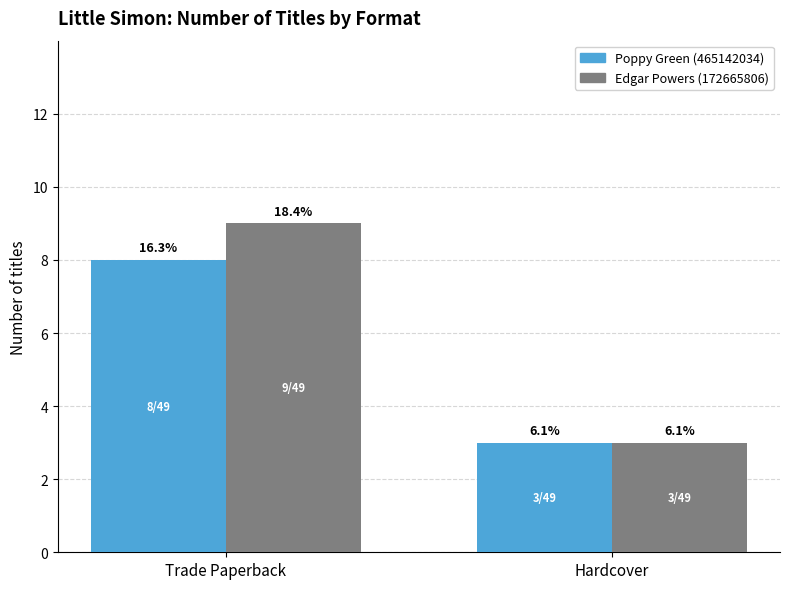

Does the chart contain any negative values?

No